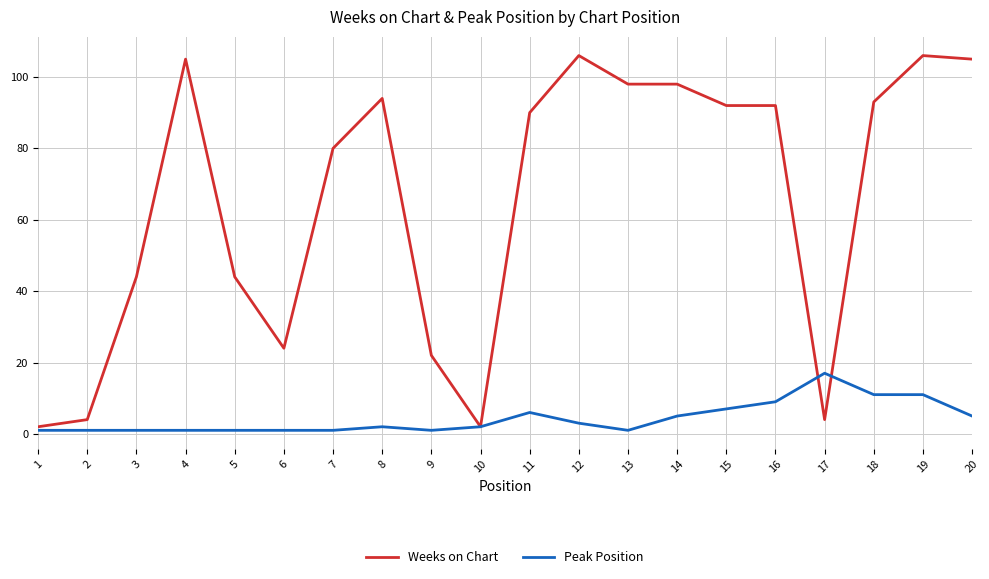

What is the minimum value for Peak Position?

1